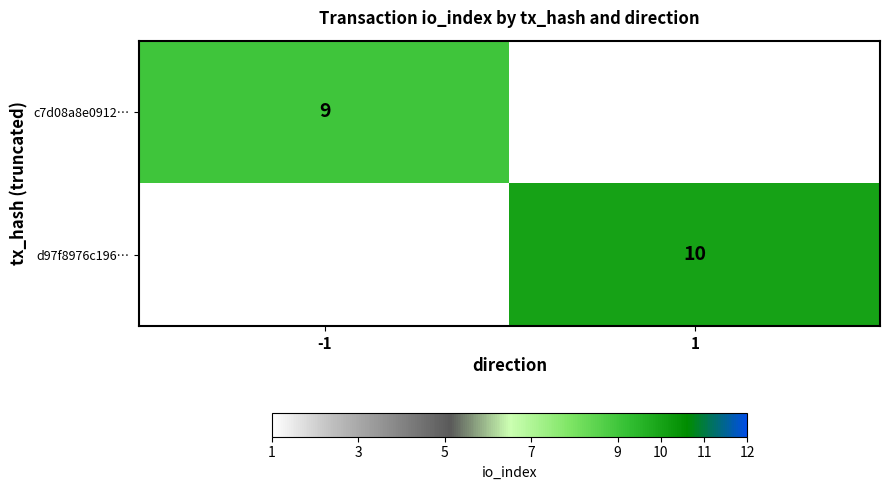

The d97f8976c196… series shows 10 at 1. True or false?

True